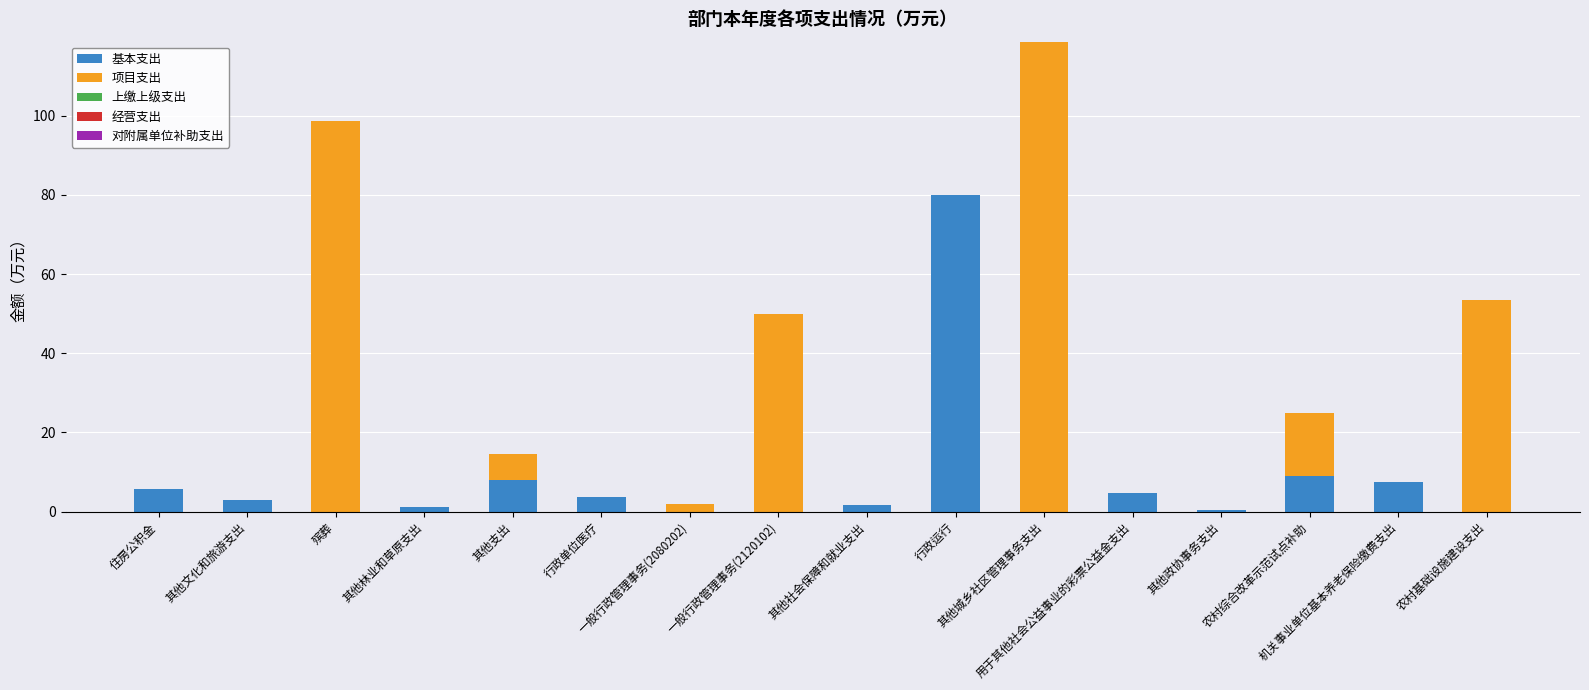

What is the sum of all 基本支出 values?

124.9